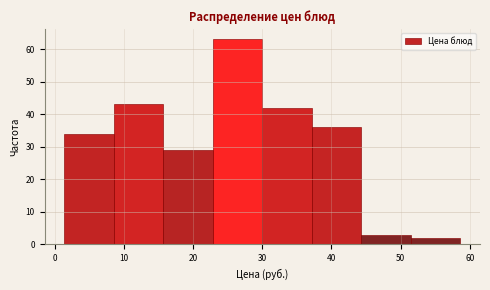

How tall is the bar that spans 1 to 9 on the x-axis? Neither the bar edges nor the heights are printed on the chart, so give them approximately, as read against the axes.

34